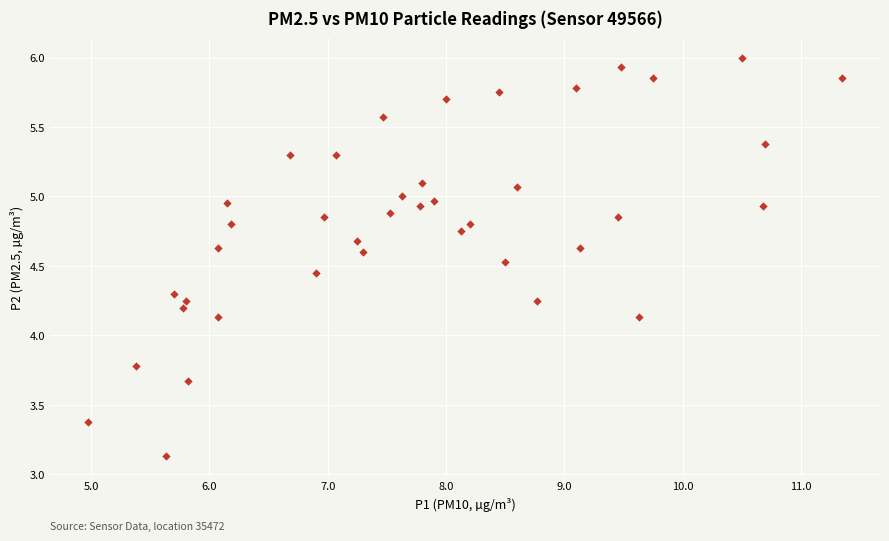

What is the range of X values (max minus min)?

6.4